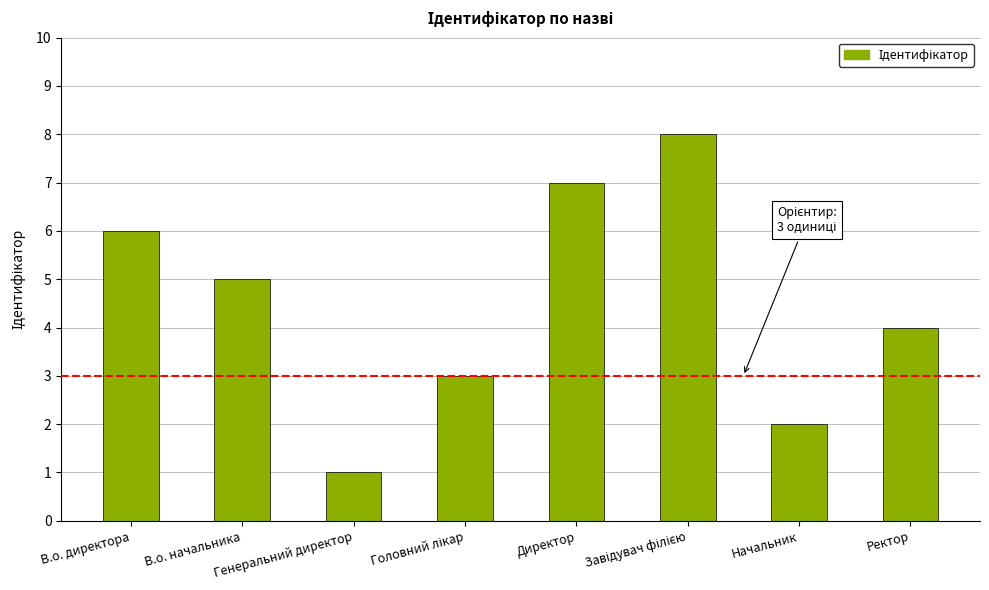

Is it true that the value at В.о. директора is 2?

False